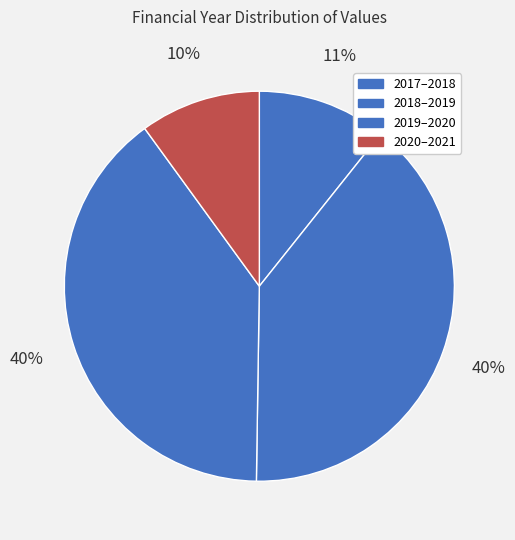

Count the number of slices in the pie.

4